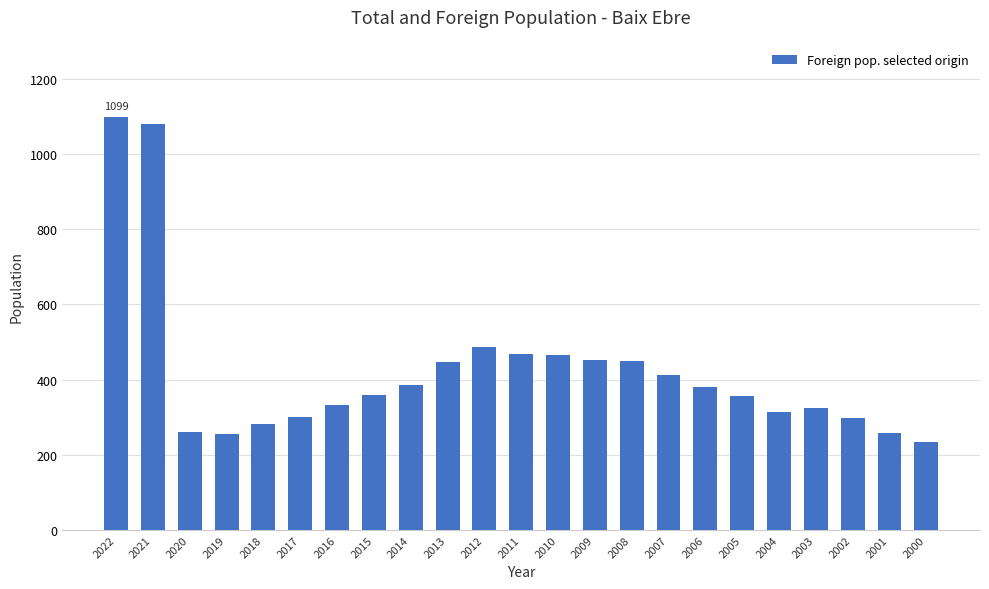

What is the difference between the second highest and minimum values?

848